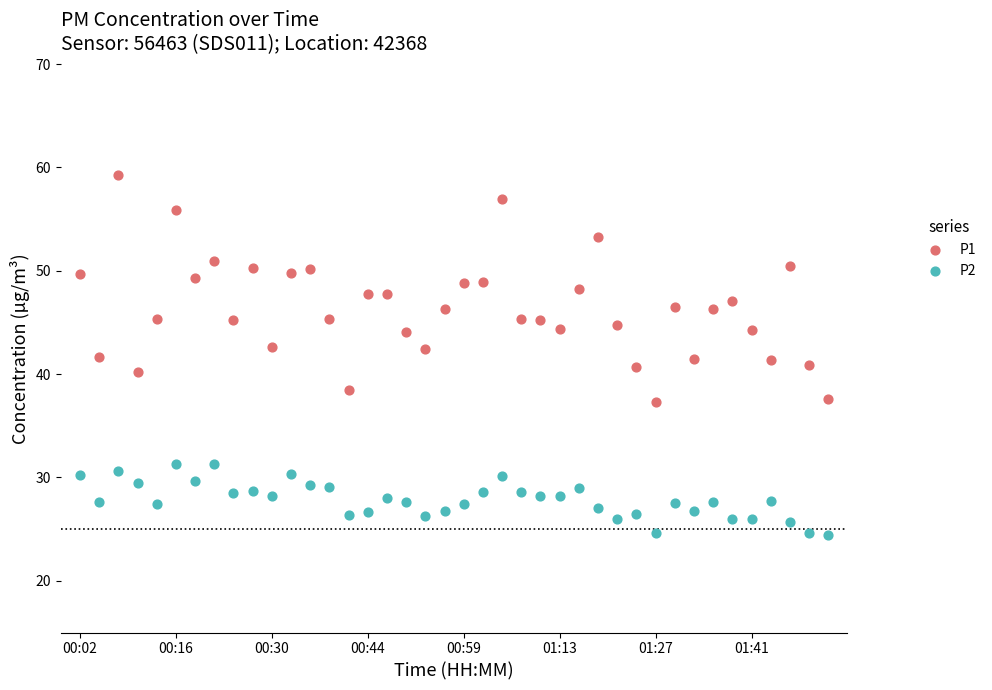

Across all data points, what is the range of Y values (max minus min)?

34.9